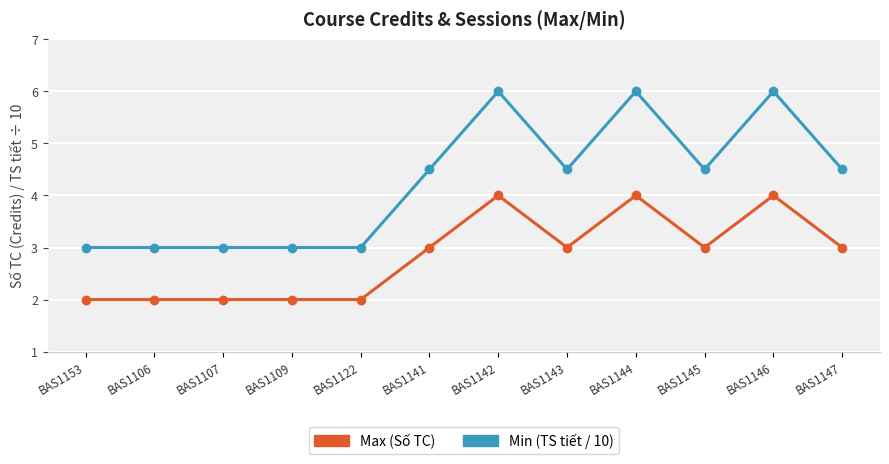

What is the spread (max minus min) of values at BAS1142?

2.0